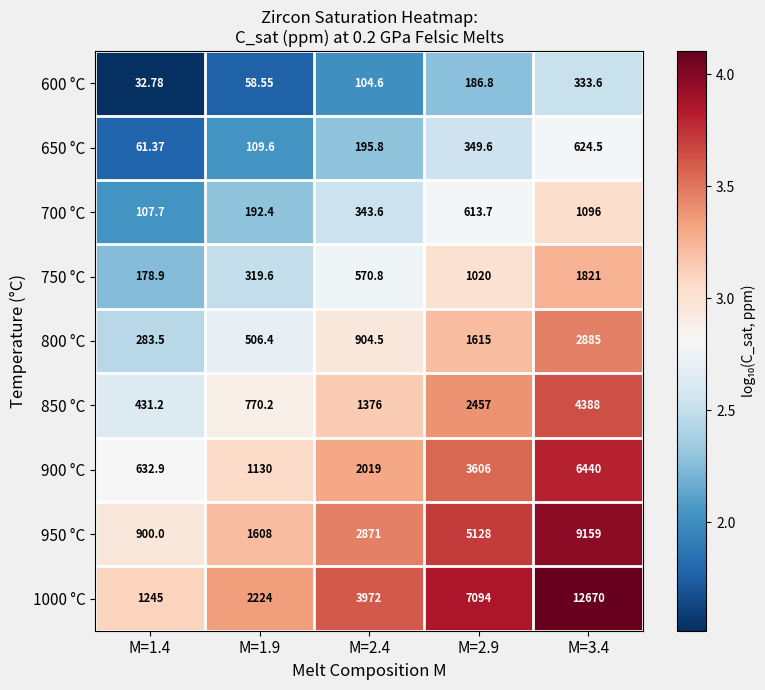

How many values in the 900 °C series are below 2019?

2